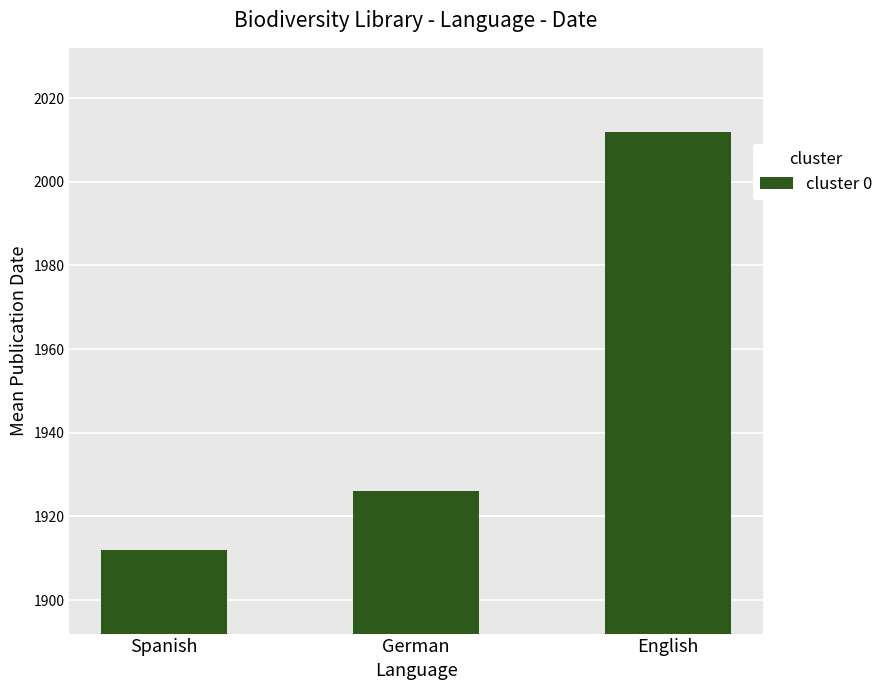

What is the value of the 1st bar from the left?

1912